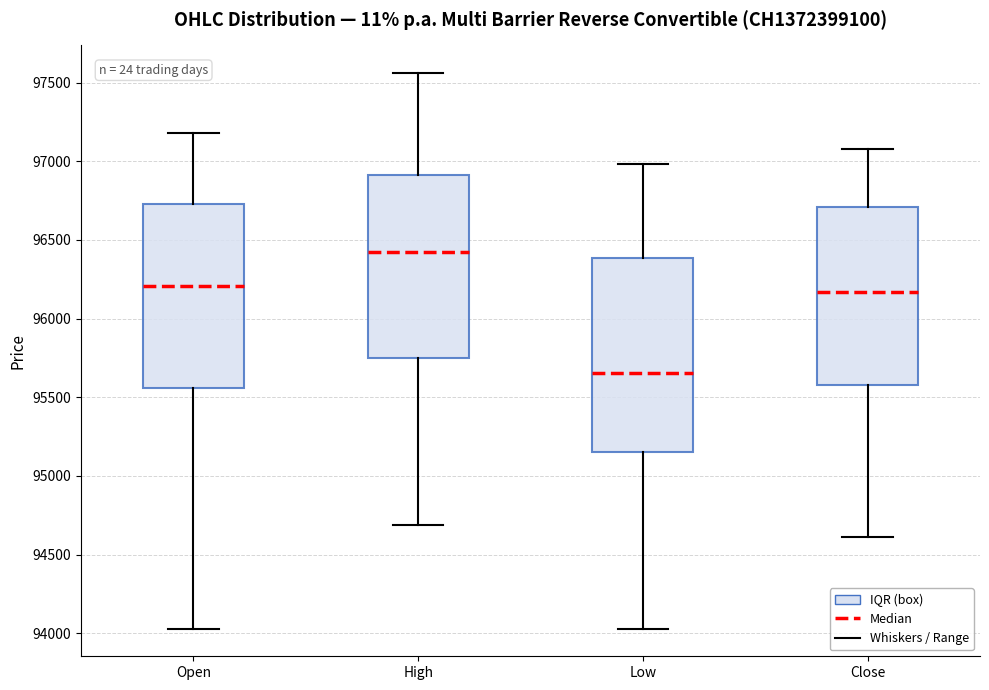

Reading left to right, read every box against the y-axis: the position of its median line, the range the box covers, and the ends of its whiskers. The values are not printed on the chart, so give them approximately, as read against the axis.

Open: median 96200, box 95550 to 96750, whiskers 94050 to 97200
High: median 96450, box 95750 to 96900, whiskers 94700 to 97550
Low: median 95650, box 95150 to 96400, whiskers 94050 to 97000
Close: median 96150, box 95600 to 96700, whiskers 94600 to 97100